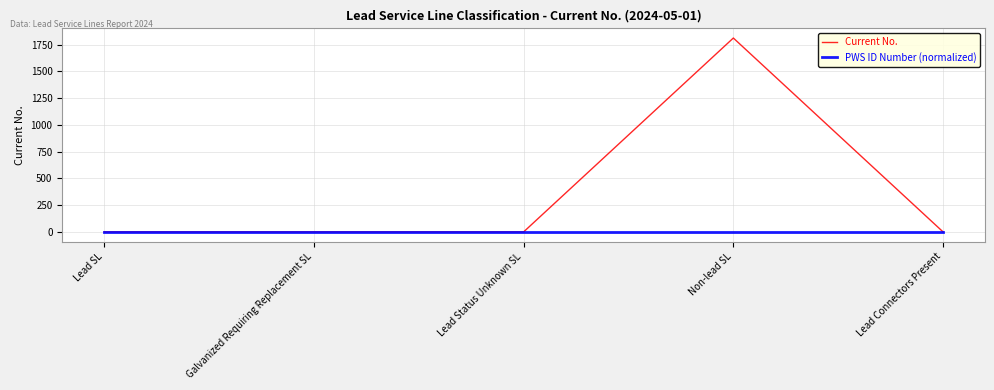

What is the highest value of the Current No. series?

1812